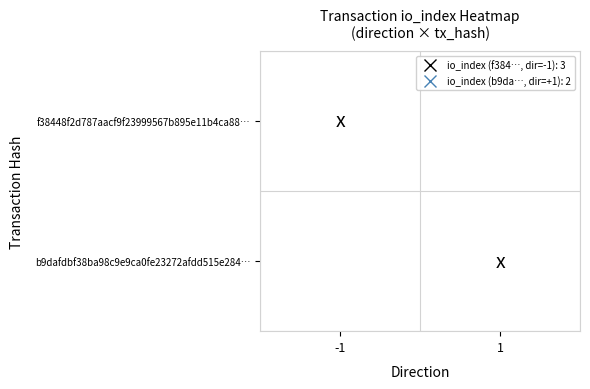

Which category has the highest value in the b9dafdbf38ba98c9e9ca0fe23272afdd515e284… series?

1